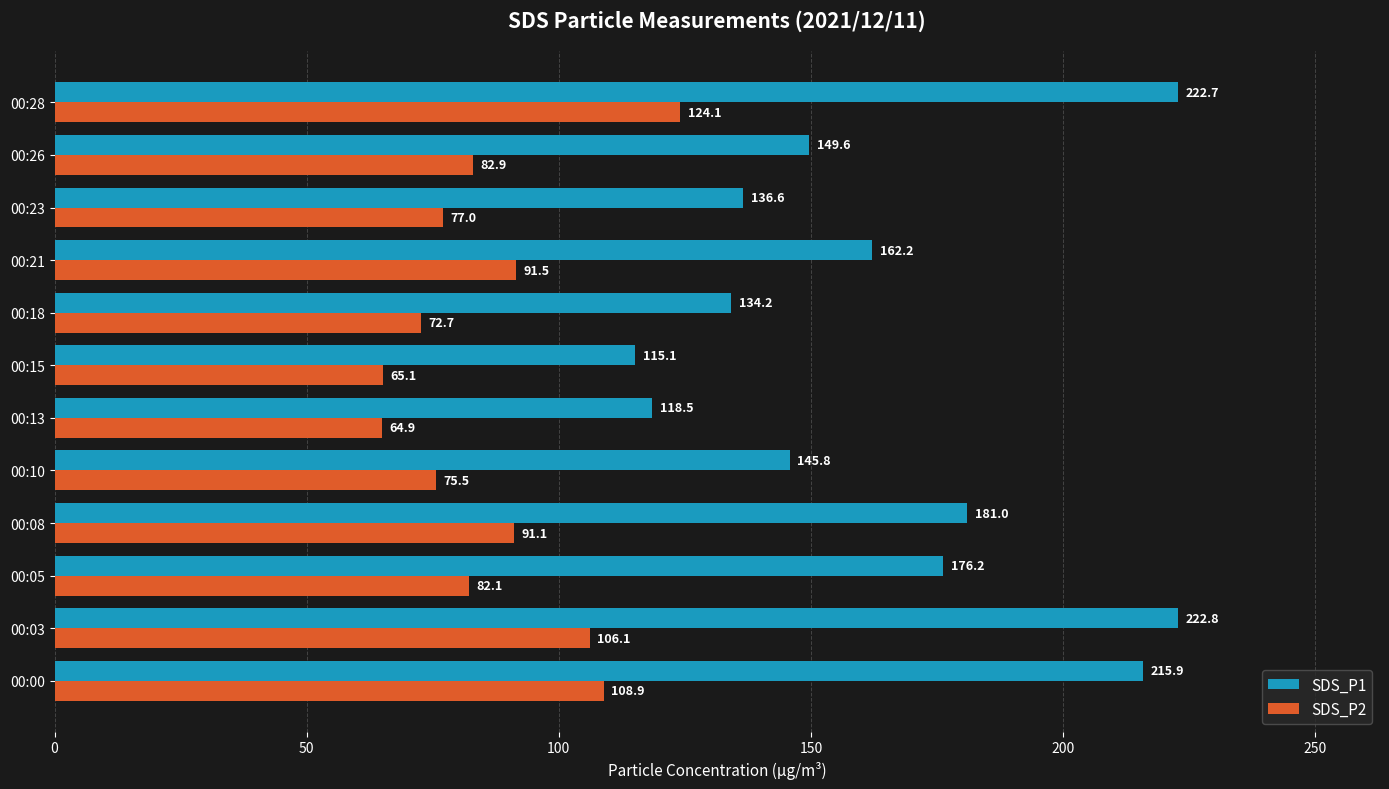

True or false: SDS_P2 has a value of 82.1 at 00:05.

True